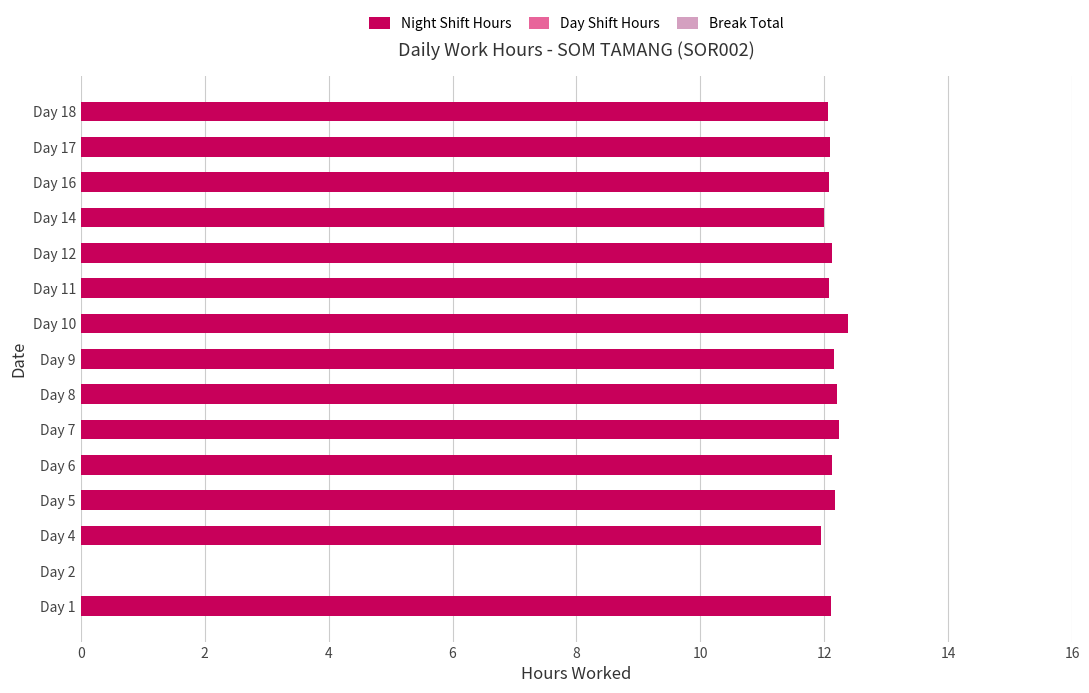

What is the greatest value displayed?

12.4